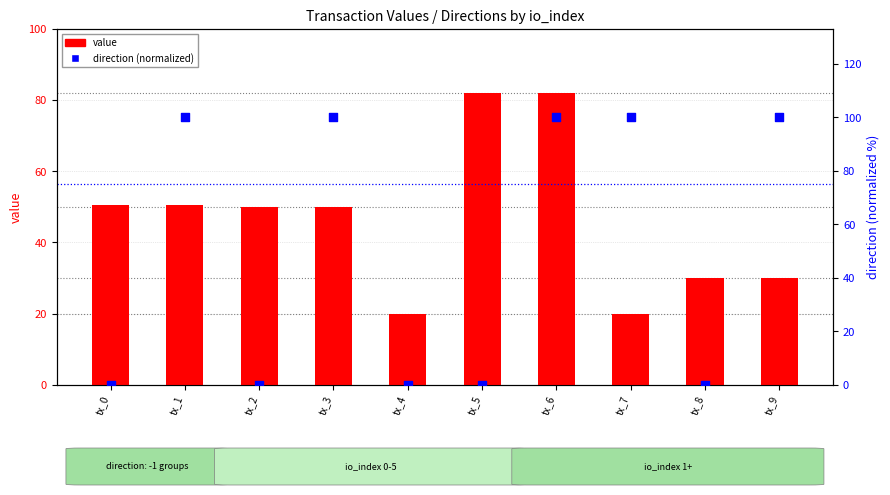

Which series has the largest total across all categories?

direction (normalized)